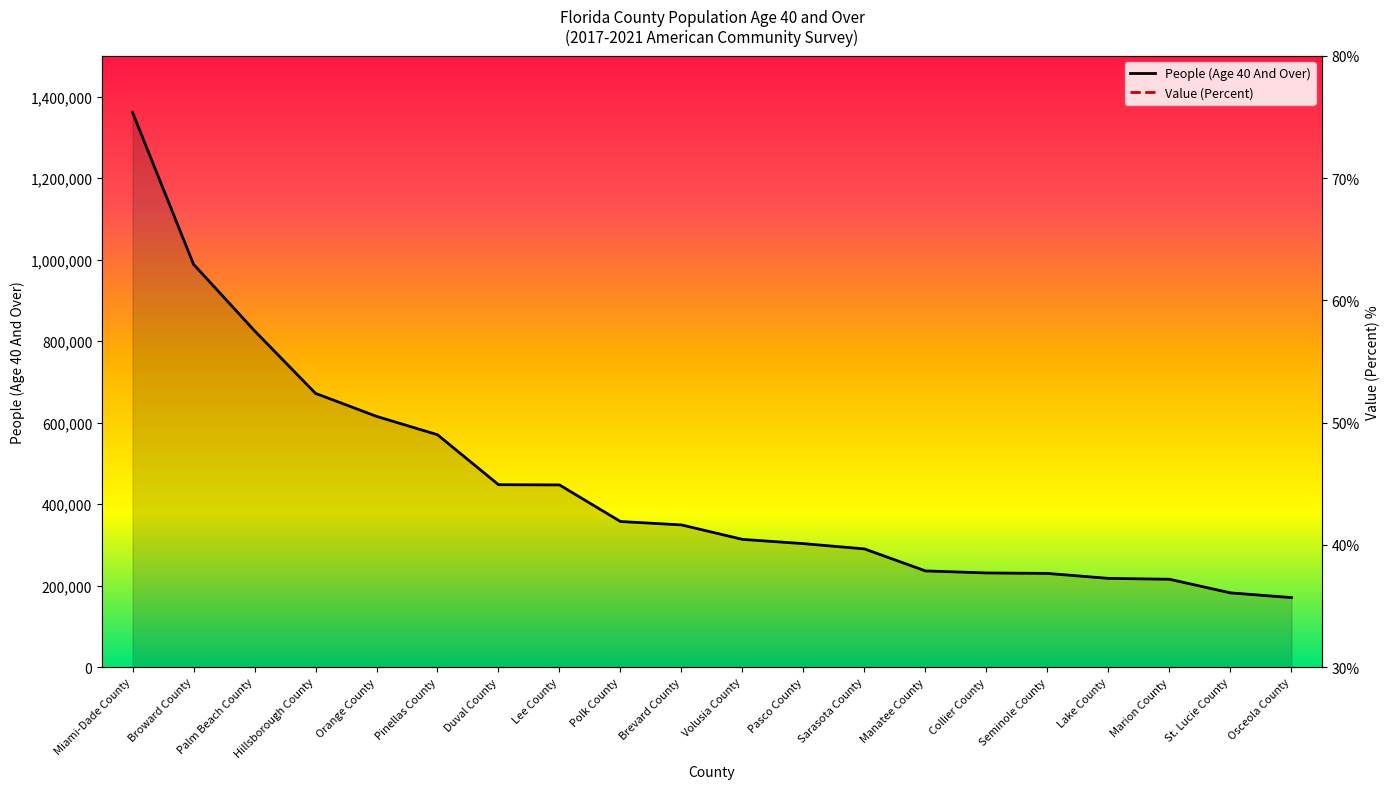

Which category has the lowest value in the Value (Percent) series?

Orange County